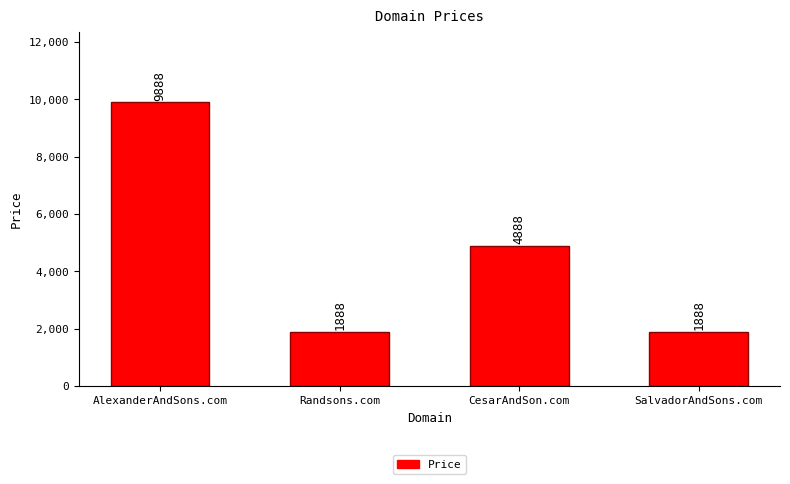

Reading right to left, transcribe all the data shown in this chart.

SalvadorAndSons.com=1888	CesarAndSon.com=4888	Randsons.com=1888	AlexanderAndSons.com=9888